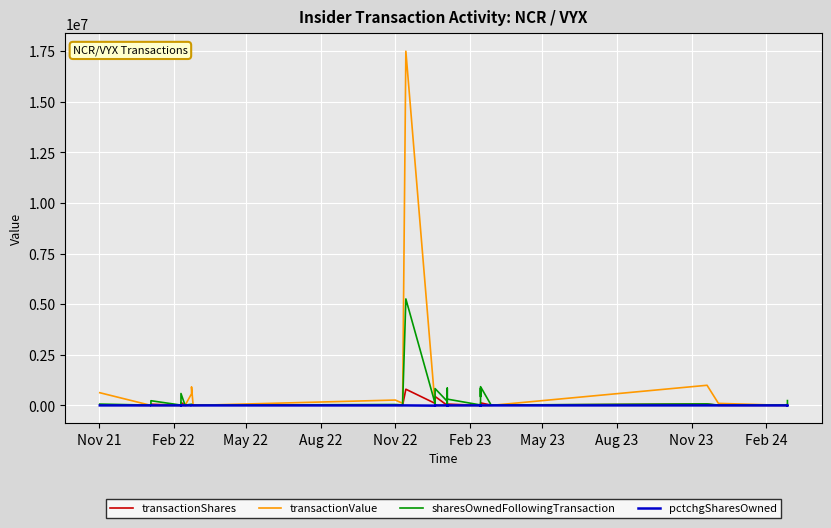

What is the sum of all transactionShares values?

2768775